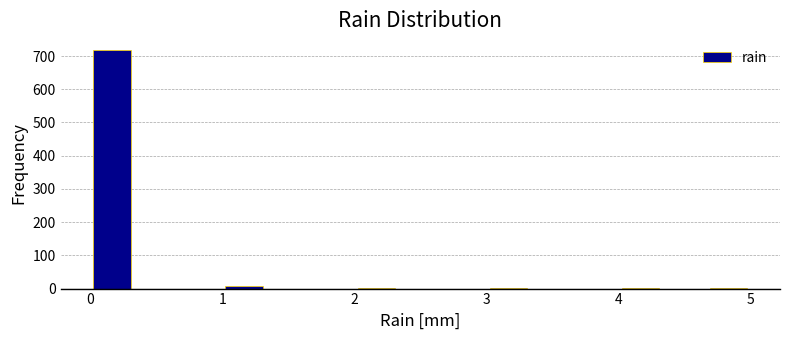

Read against the x-axis, roughly where is the centre of the tallest bar?

0.2